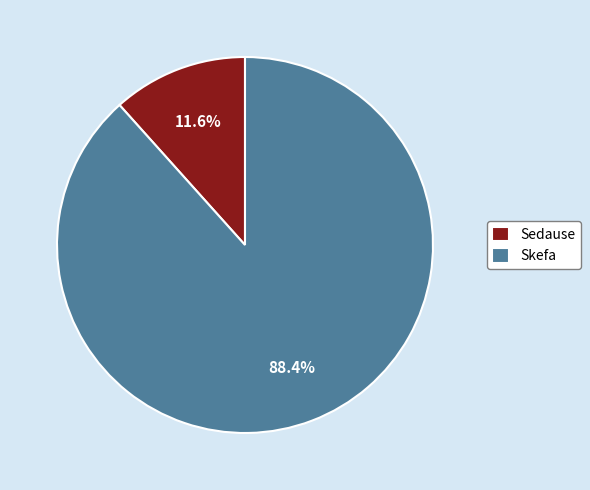

Approximately how many times larger is the value at Sedause compared to Skefa?

0.1